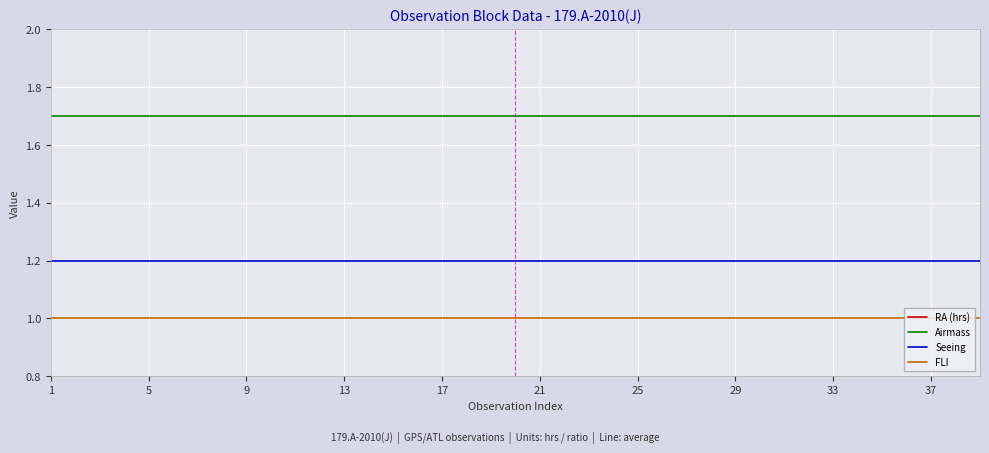

What is the maximum value for FLI?

1.0